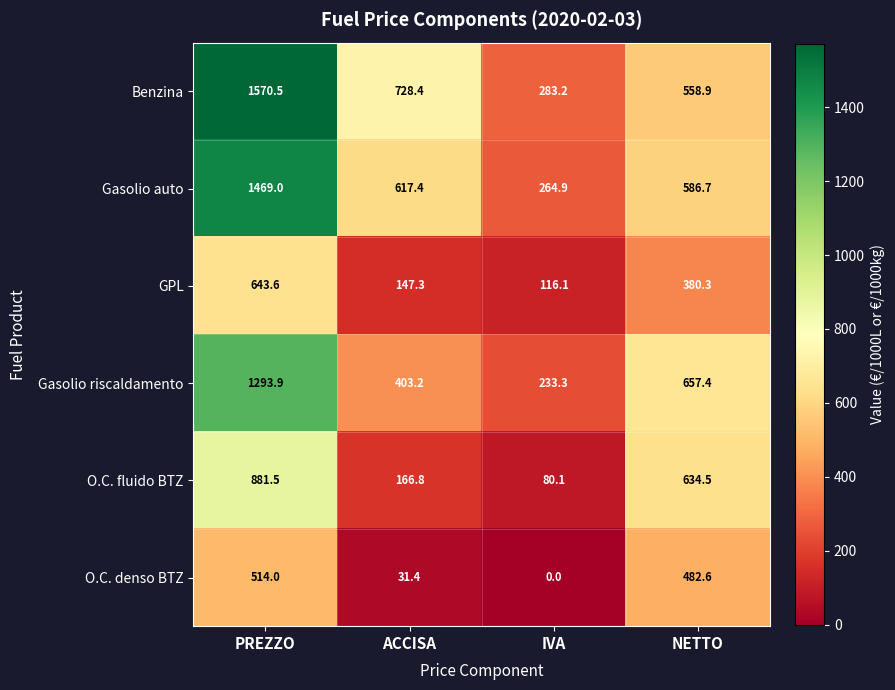

Which label corresponds to the smallest value in the chart?

IVA